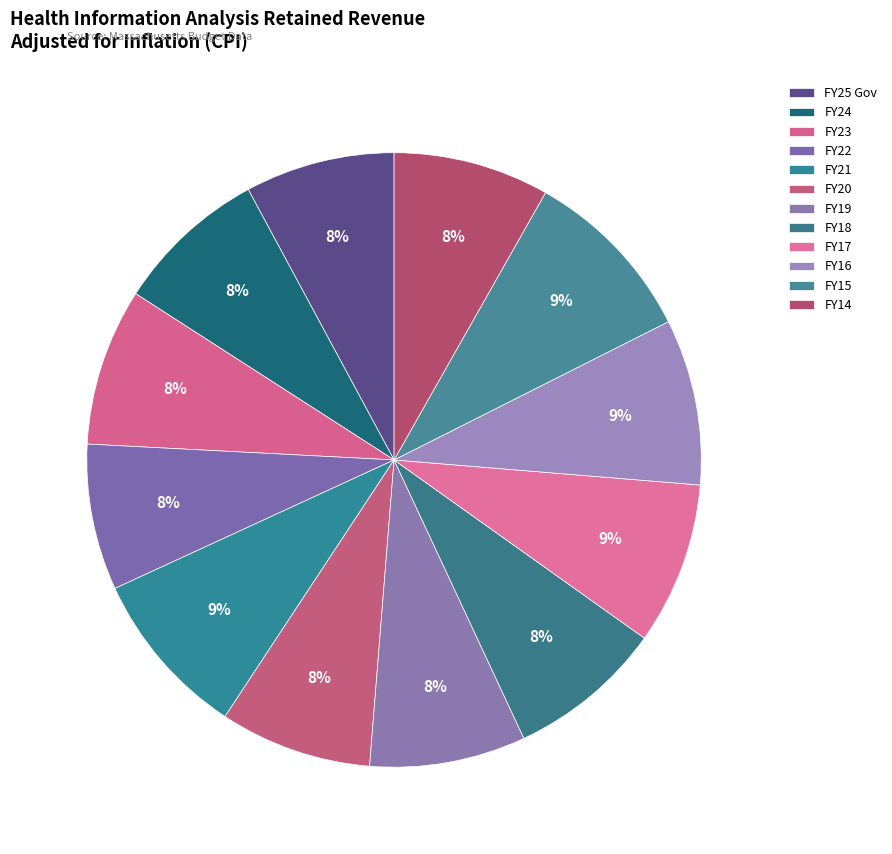

Is there any slice that represents more than half of the pie?

No